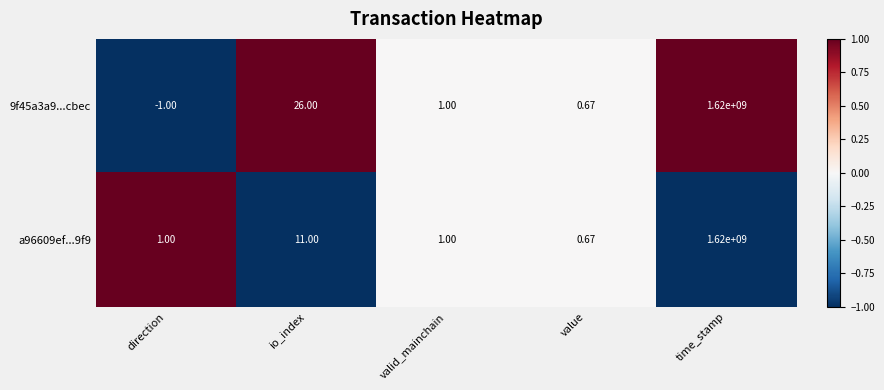

What is the minimum value shown in the chart?

-1.0